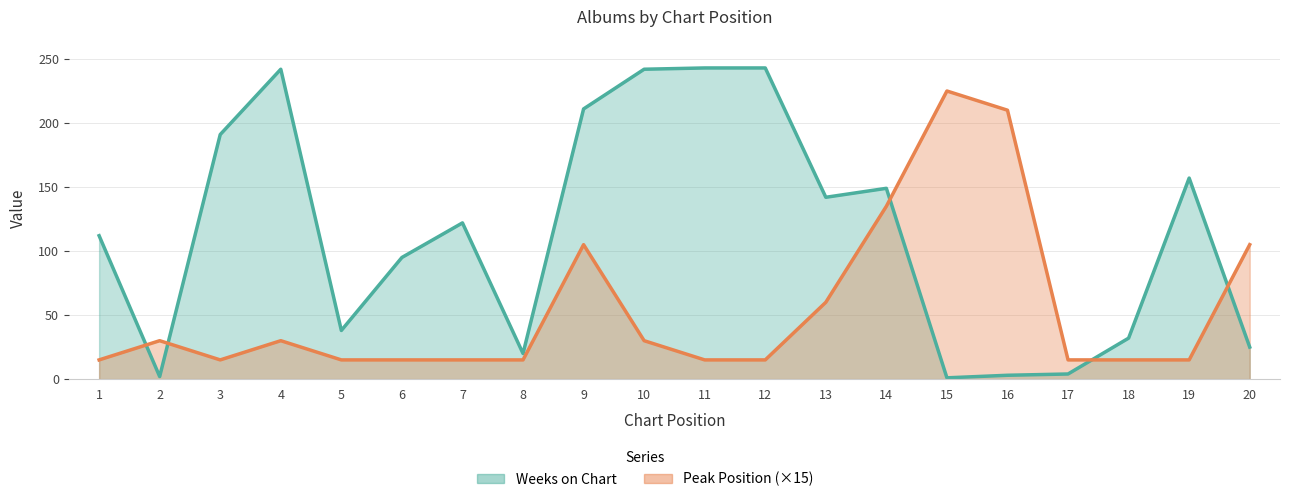

How many intersections are there between Weeks on Chart and Peak Position?

5